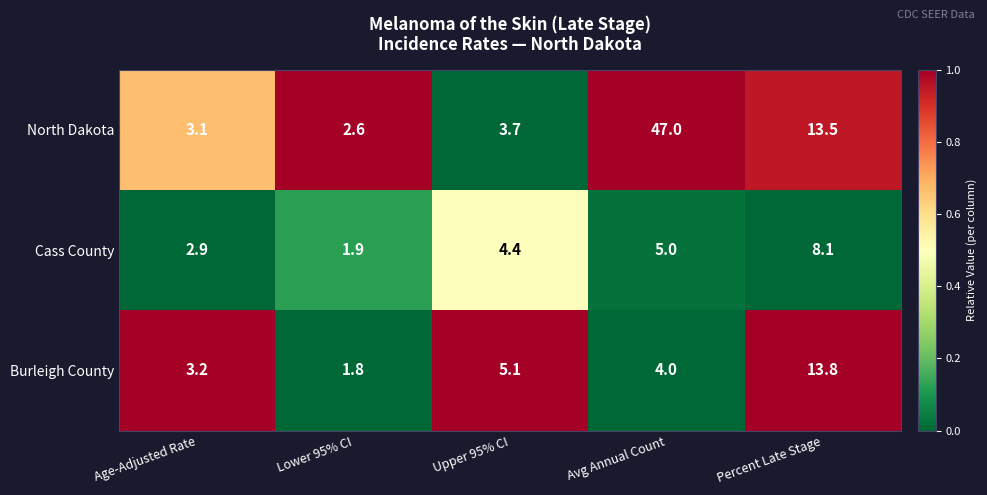

Rank the categories by Burleigh County value from lowest to highest.

Lower 95% CI, Age-Adjusted Rate, Avg Annual Count, Upper 95% CI, Percent Late Stage